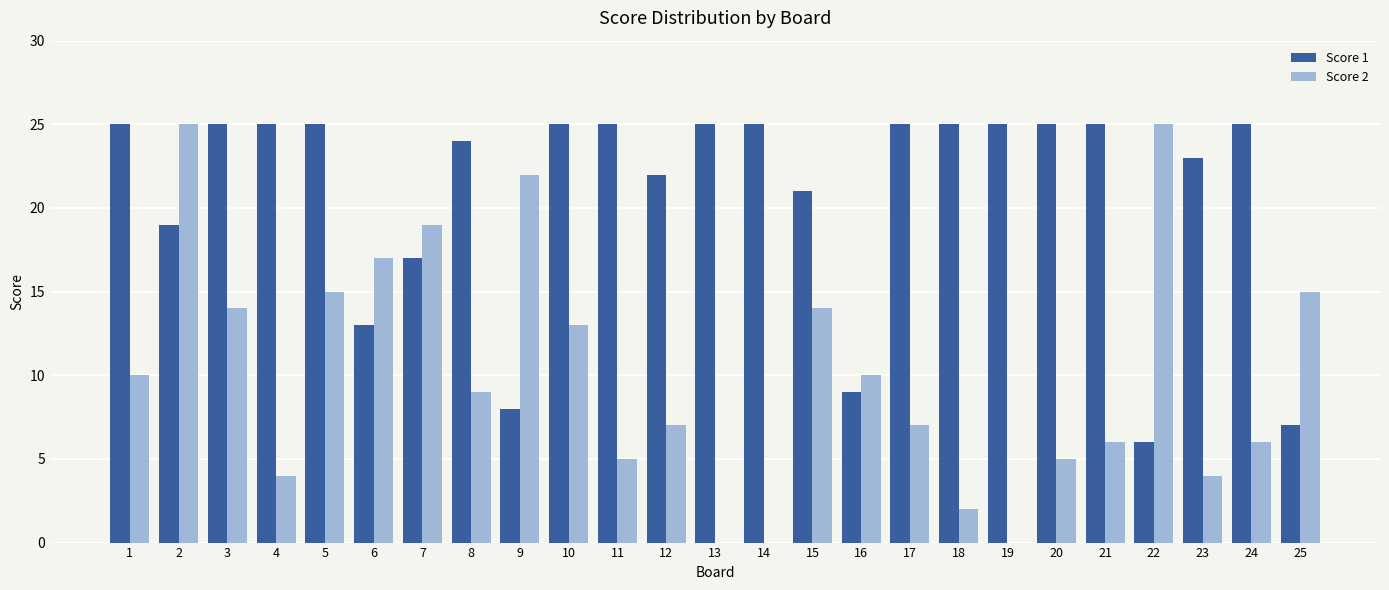

Which series changed the most between 2 and 4?

Score 2